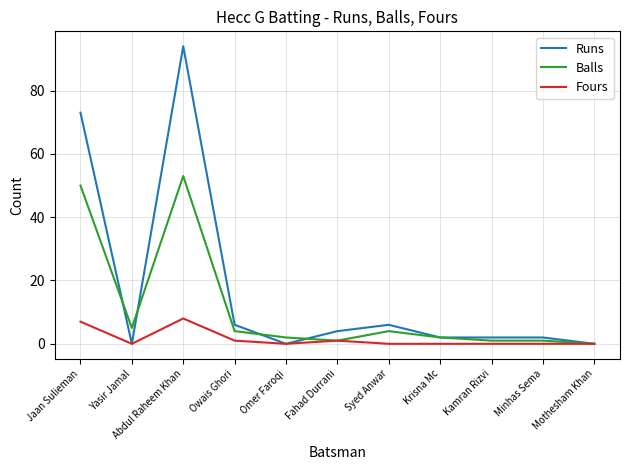

Which category has the highest value in the Balls series?

Abdul Raheem Khan